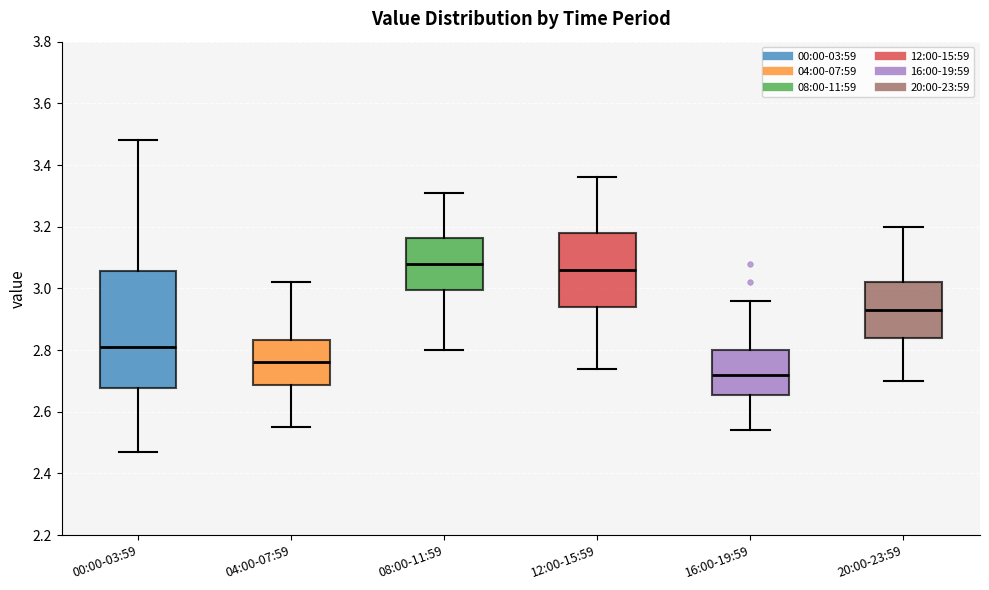

Which box is the tallest, from its lower edge to its upper edge?

00:00-03:59